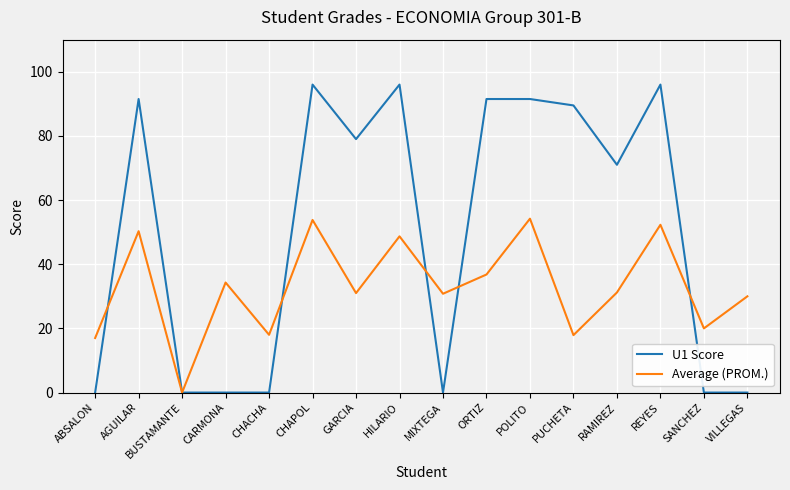

Where does the Average (PROM.) series first go above 31?

AGUILAR